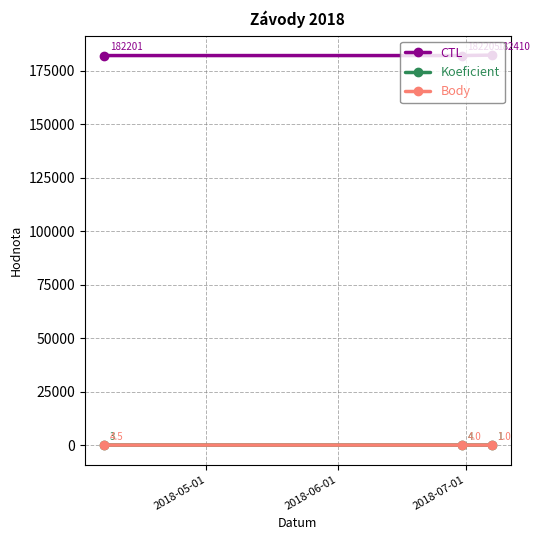

Which series has the widest spread of values?

CTL